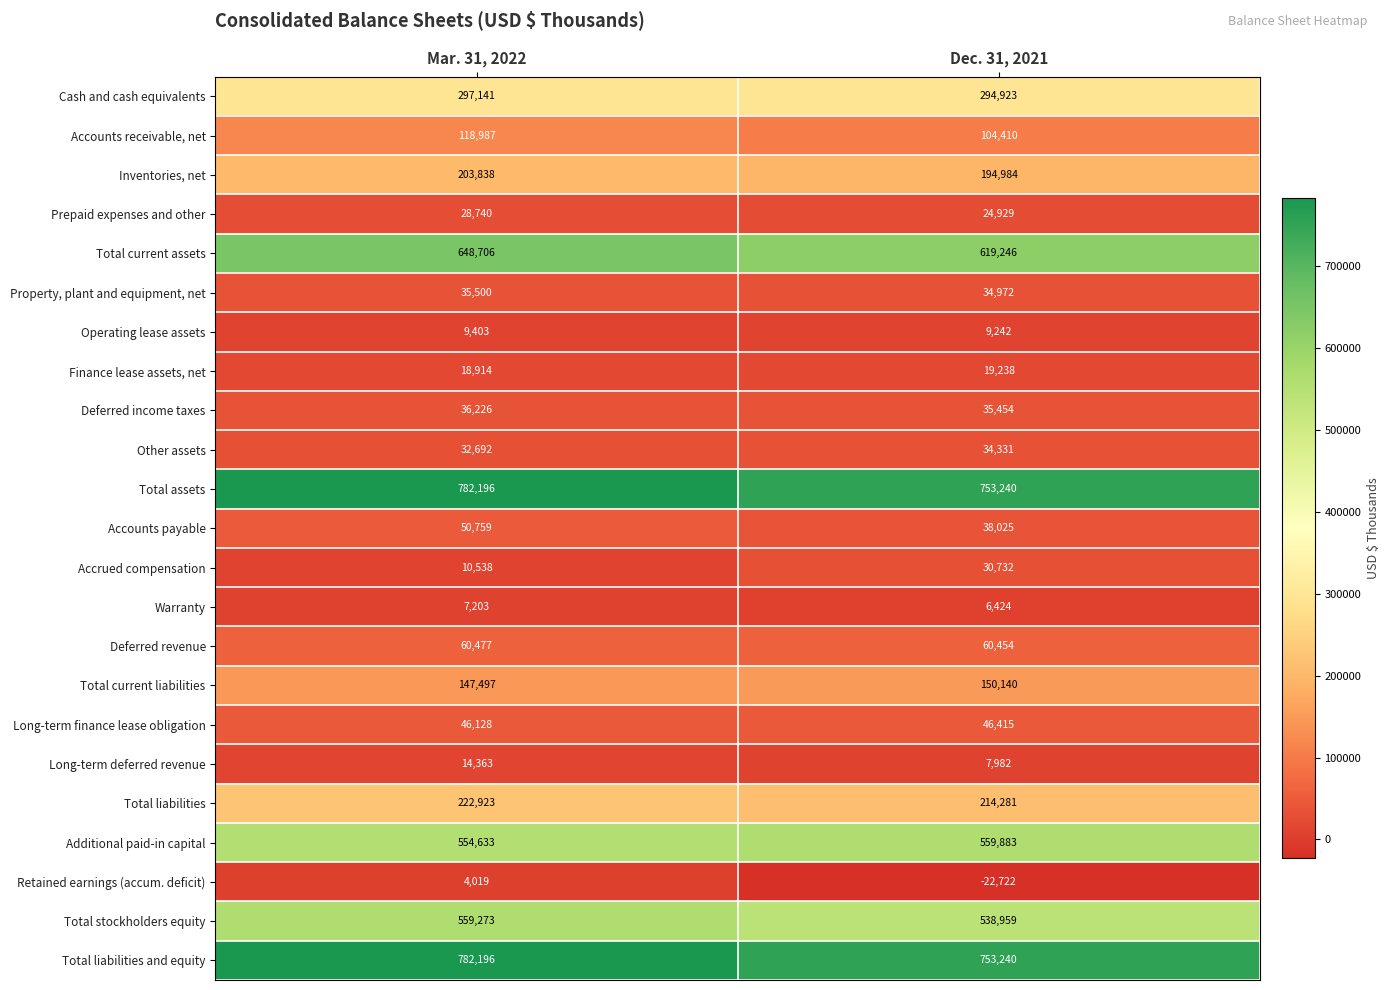

Which series has the largest range (max minus min)?

Total current assets